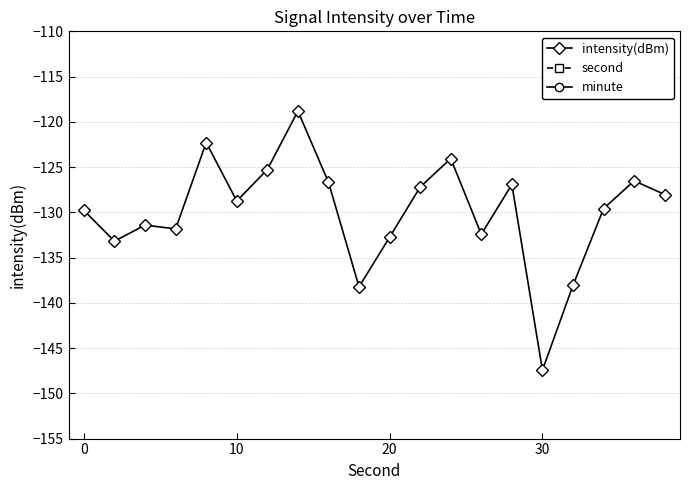

Between 16 and 14, which is larger?

14